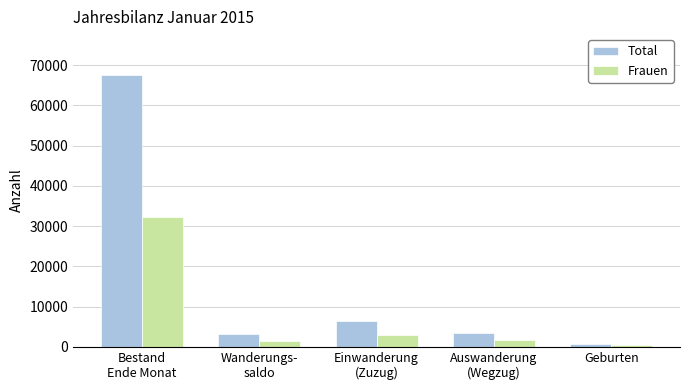

List the series in order of their overall mean, highest first.

Total, Frauen